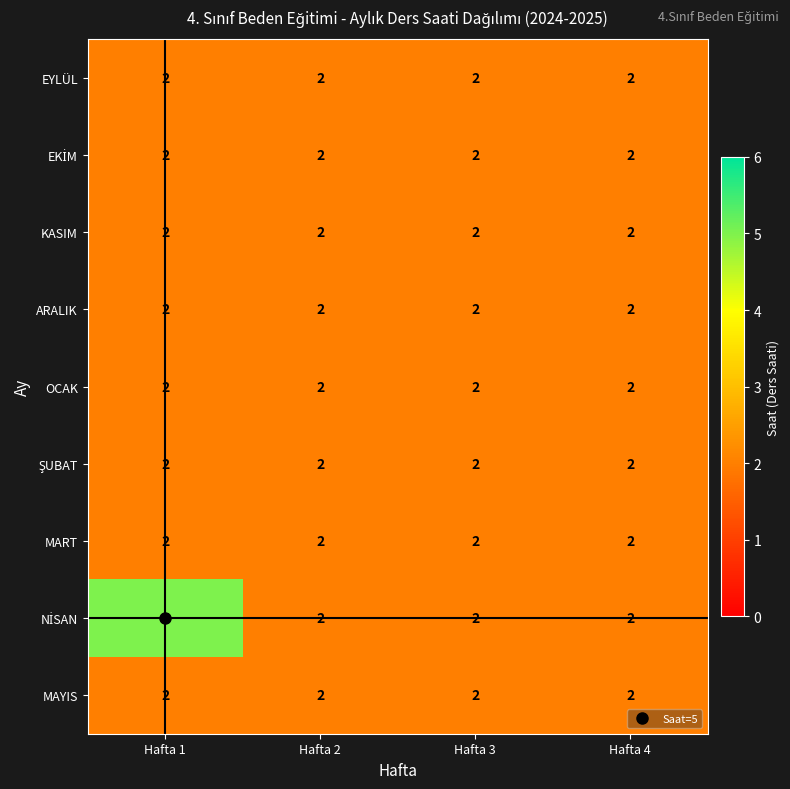

Which category has the highest value across all series?

Hafta 1